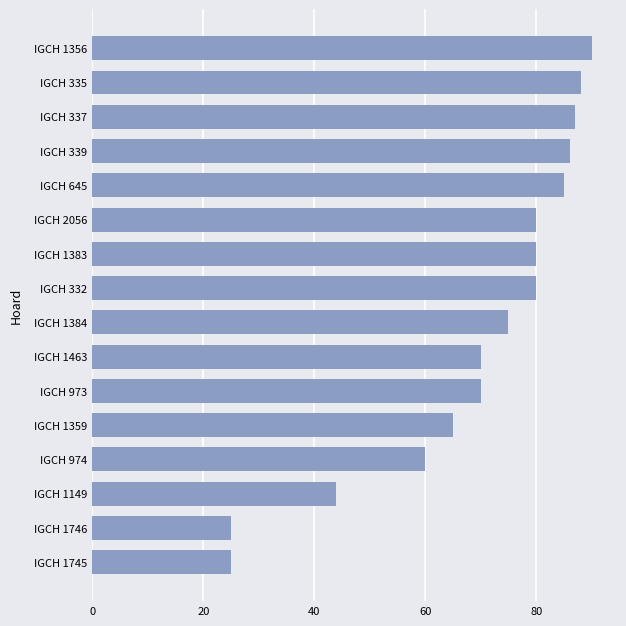

Reading bottom to top, list all the values displayed in this chart.

IGCH 1745=25	IGCH 1746=25	IGCH 1149=44	IGCH 974=60	IGCH 1359=65	IGCH 973=70	IGCH 1463=70	IGCH 1384=75	IGCH 332=80	IGCH 1383=80	IGCH 2056=80	IGCH 645=85	IGCH 339=86	IGCH 337=87	IGCH 335=88	IGCH 1356=90